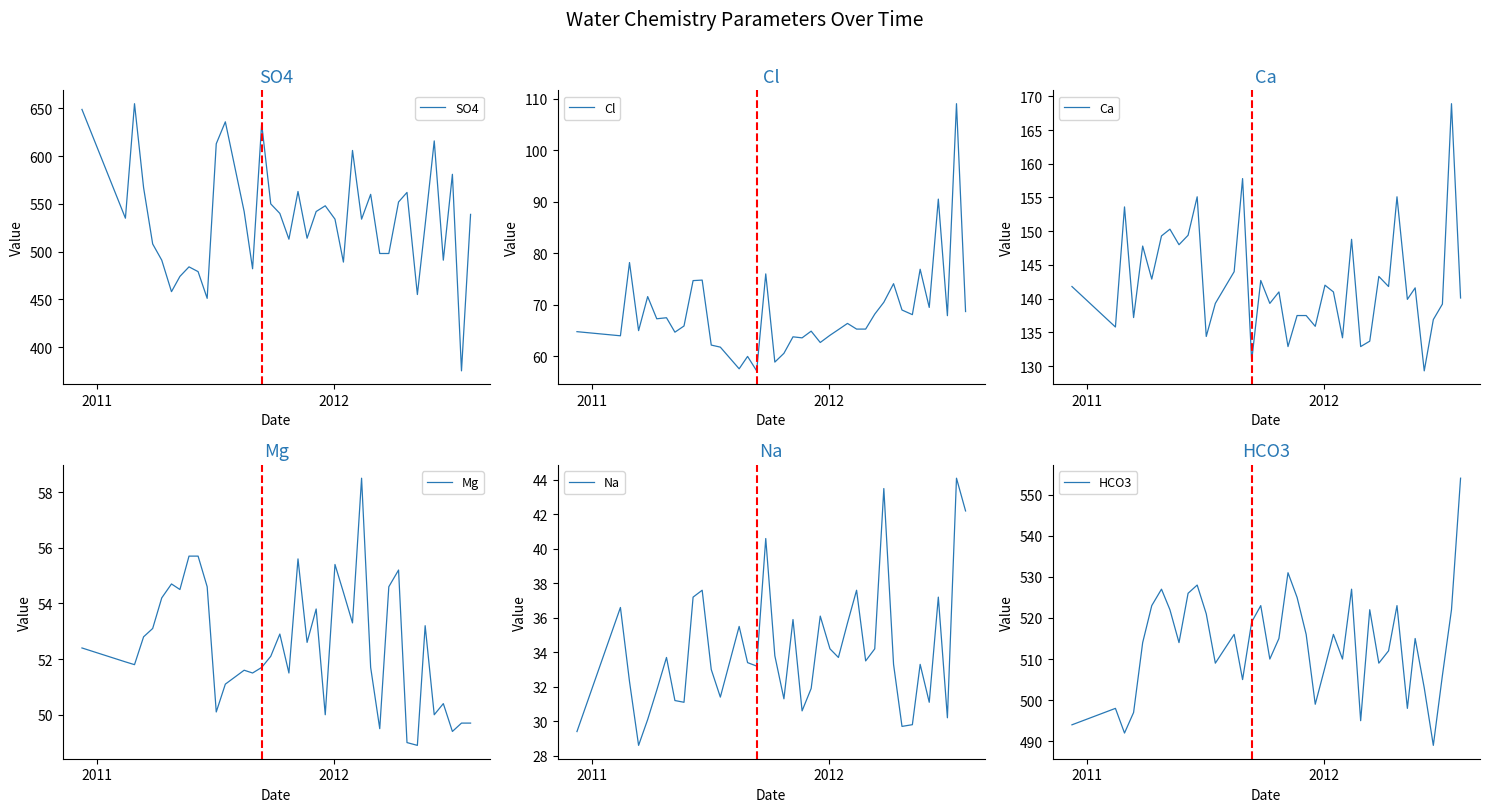

True or false: Mg and SO4 intersect in this chart.

False